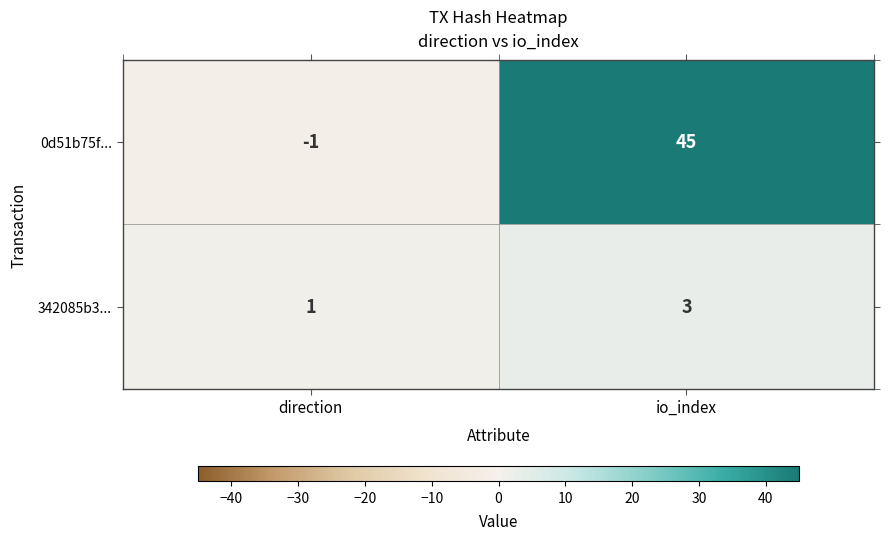

Is it true that 0d51b75f... equals 45 at io_index?

True